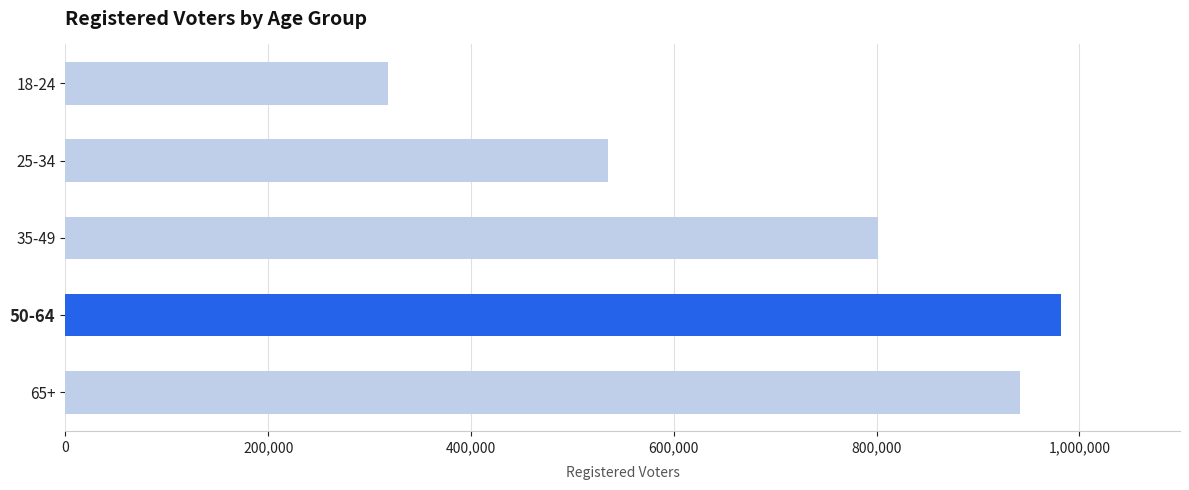

Rank the categories by value from highest to lowest.

50-64, 65+, 35-49, 25-34, 18-24